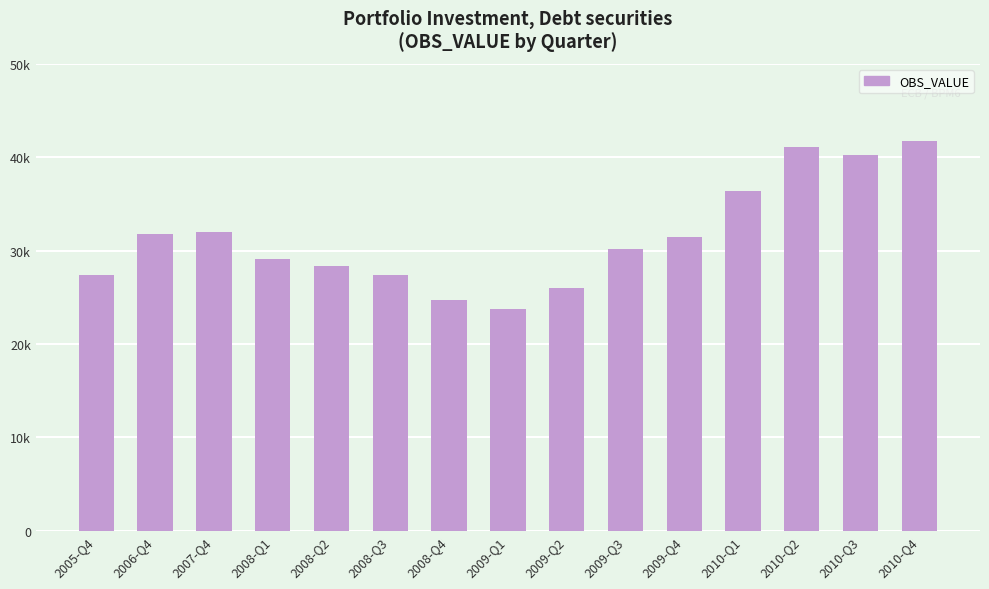

Reading left to right, extract all data points from this chart.

2005-Q4=27396.3	2006-Q4=31803.3	2007-Q4=31991.5	2008-Q1=29057.2	2008-Q2=28381.9	2008-Q3=27392.8	2008-Q4=24737.6	2009-Q1=23752.5	2009-Q2=26025.6	2009-Q3=30154.7	2009-Q4=31484.2	2010-Q1=36414.9	2010-Q2=41061.8	2010-Q3=40203.5	2010-Q4=41743.8